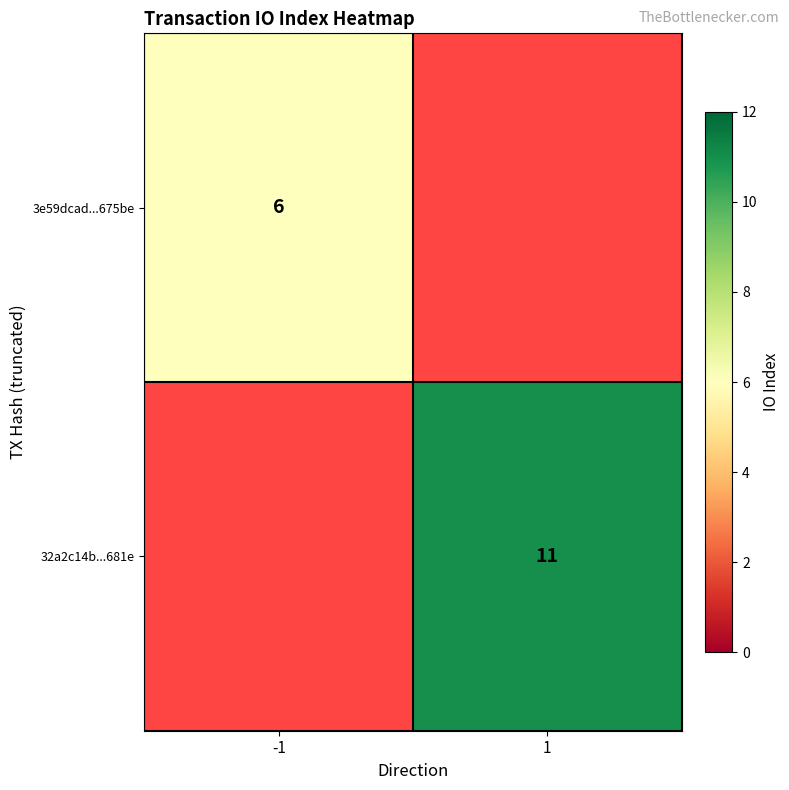

What is the maximum value shown in the chart?

11.0